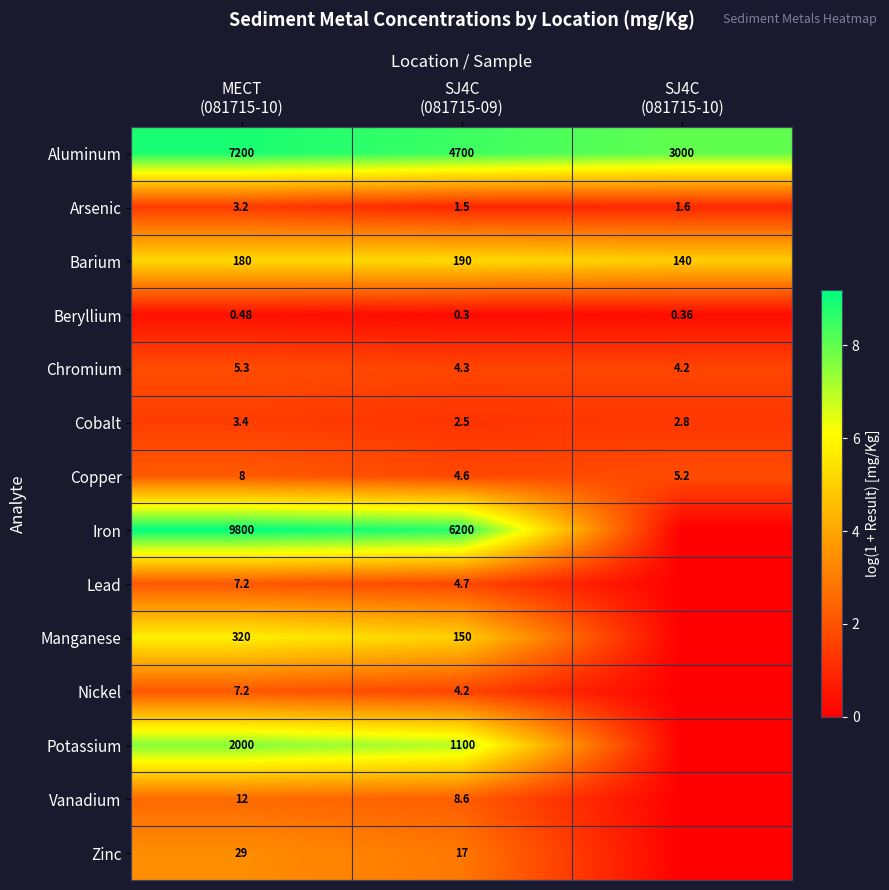

Is it true that Iron equals 8.7 at SJ4C (081715-09)?

True